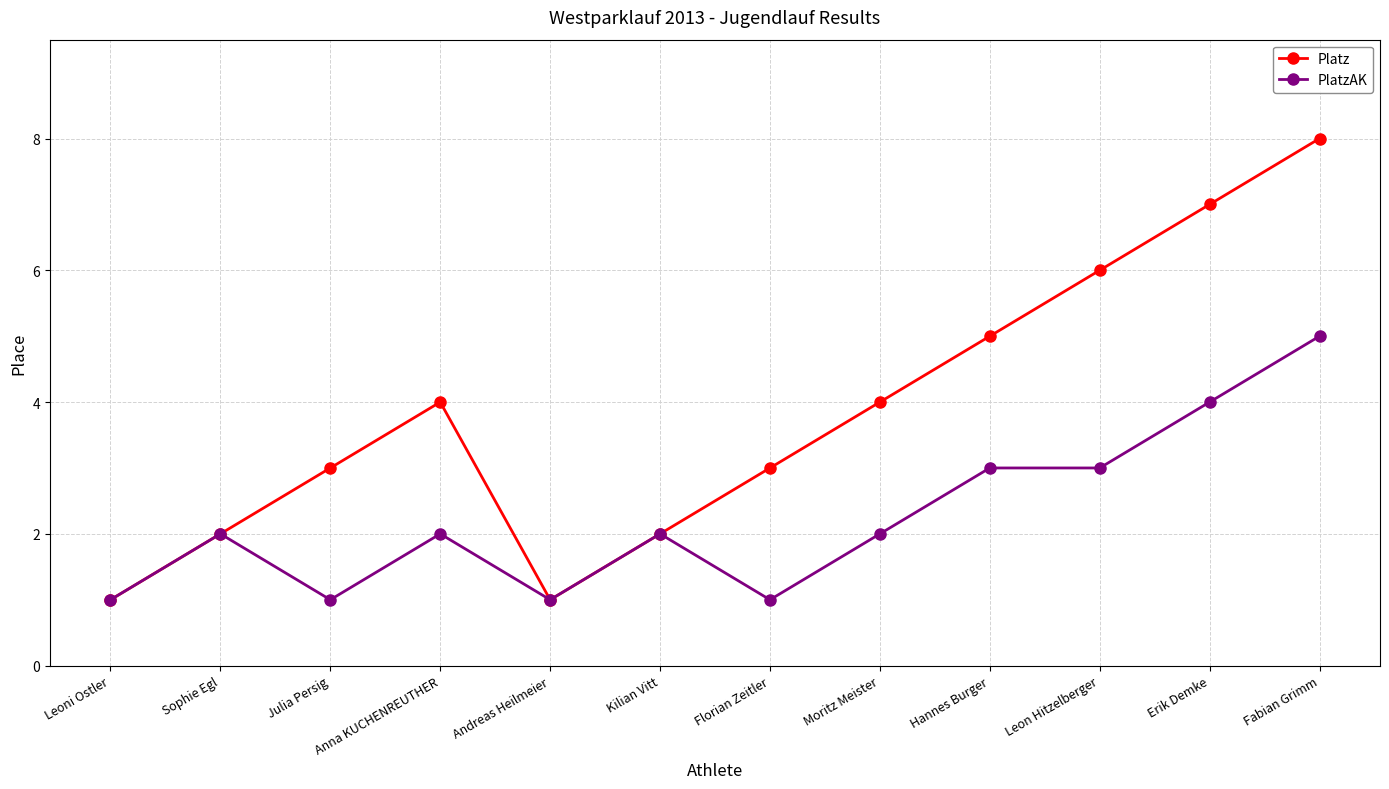

What position from the left is Leoni Ostler?

1